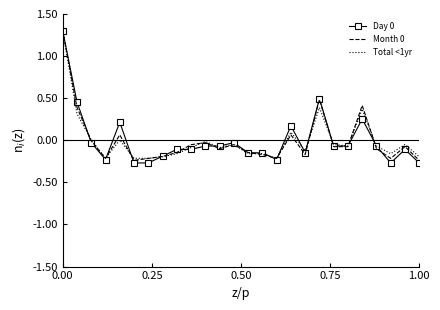

What is the greatest value displayed?

1.3